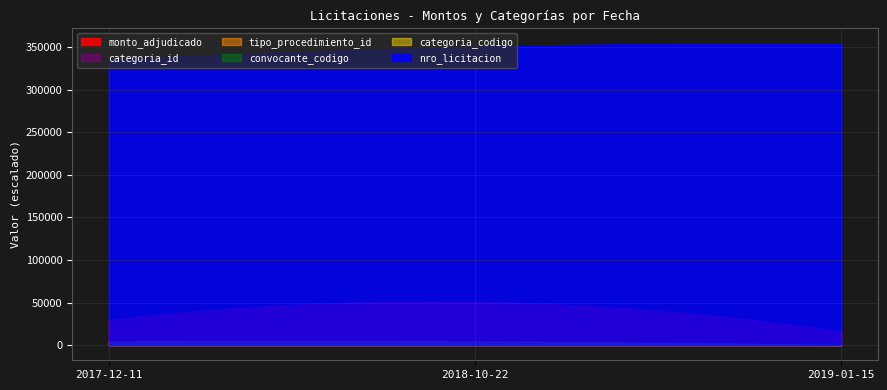

List the series in order of their peak value, lowest first.

categoria_codigo, categoria_id, tipo_procedimiento_id, convocante_codigo, nro_licitacion, monto_adjudicado